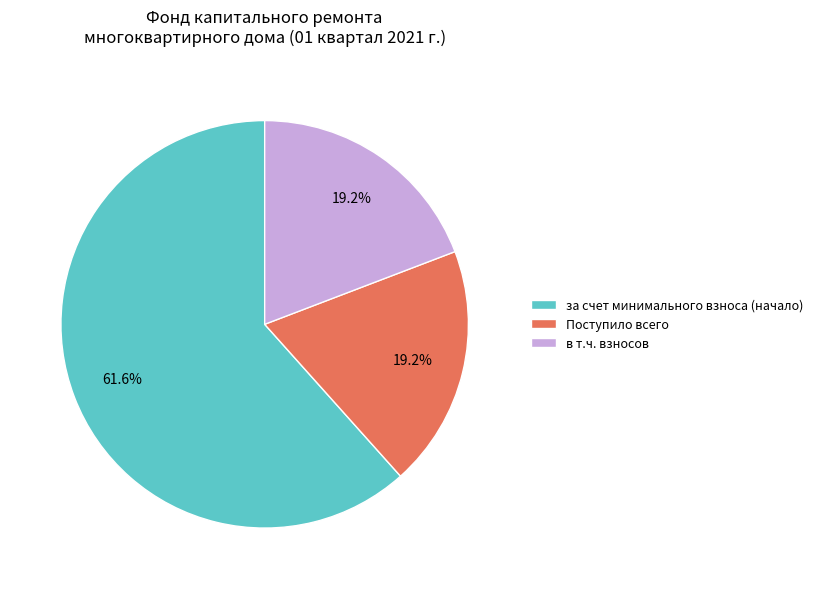

What is the largest slice in the pie chart?

за счет минимального взноса (начало)